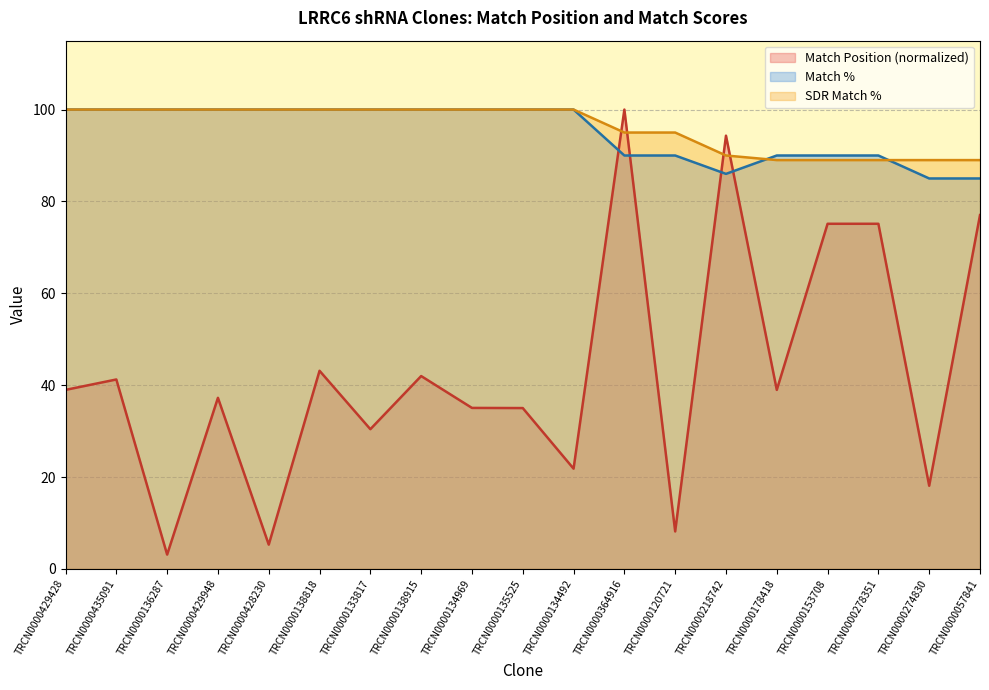

Between which two adjacent categories do SDR Match % and Match Position first intersect?

TRCN0000134492 and TRCN0000364916